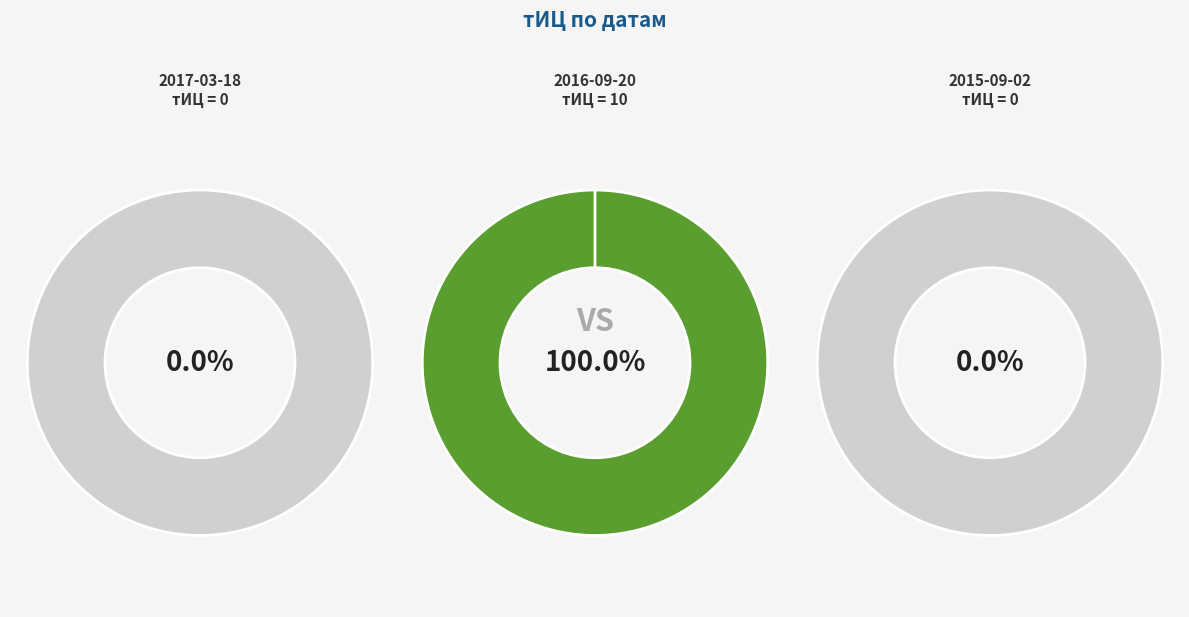

Is 2016-09-20 the majority of the pie?

Yes